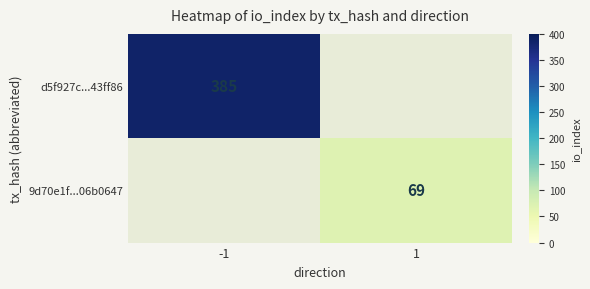

Is it true that d5f927c...43ff86 equals 385 at -1?

True